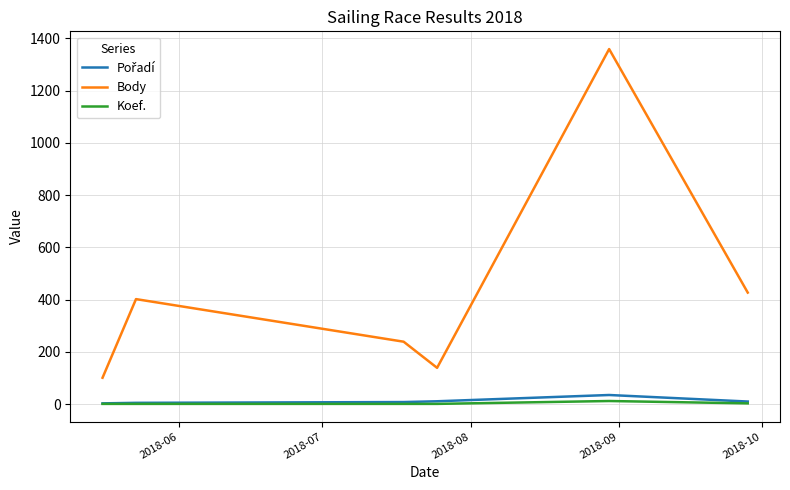

Which series has the largest total across all categories?

Body